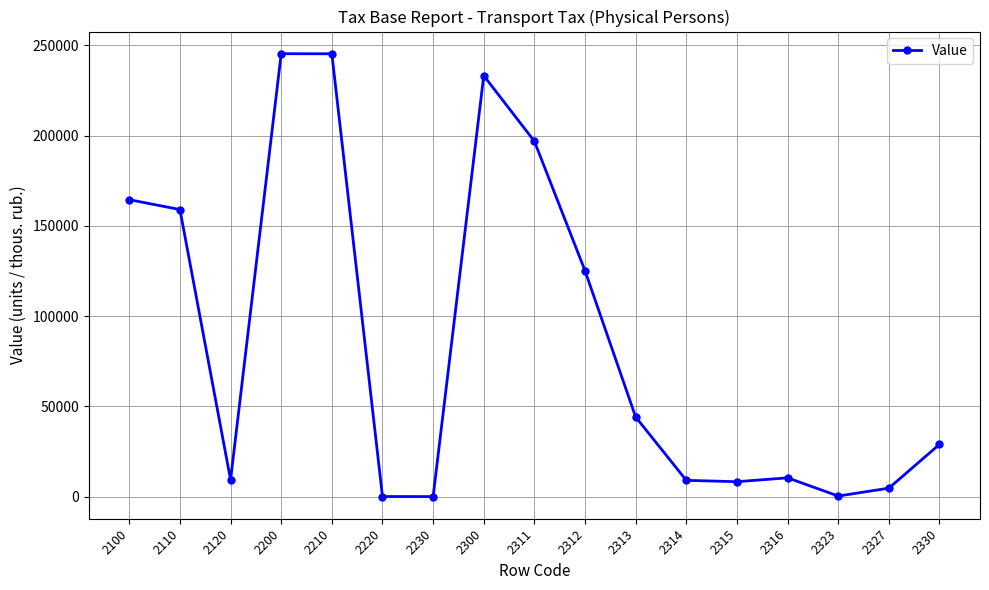

What is the average value?

87331